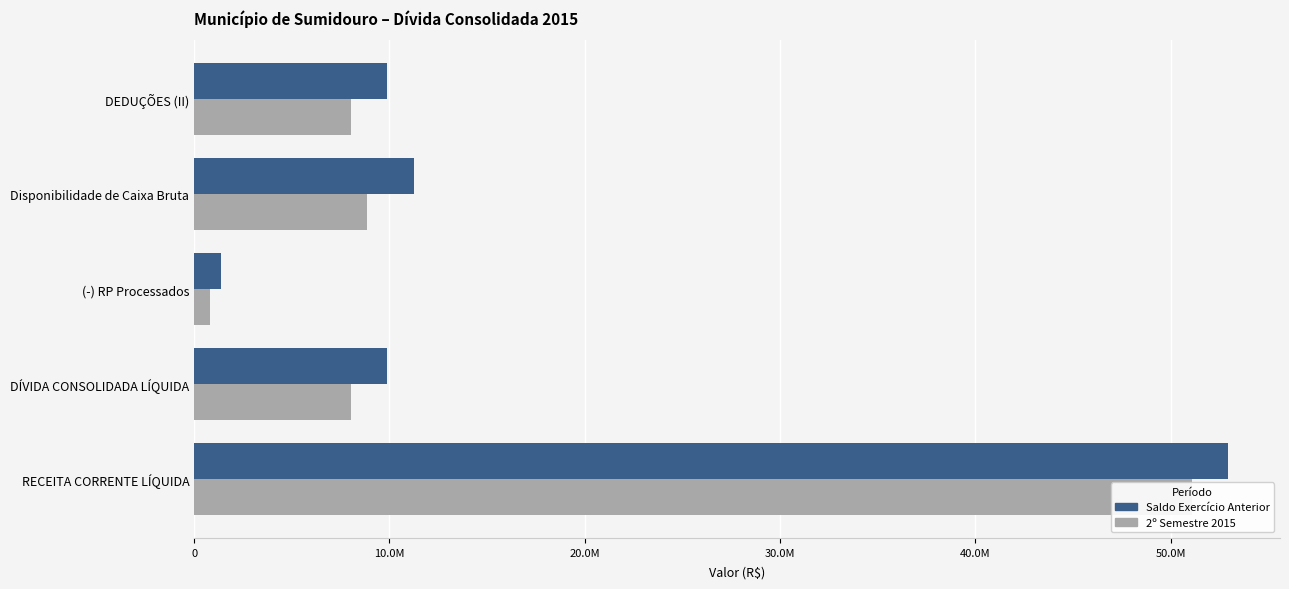

What are all the series names shown in the legend?

Saldo Exercício Anterior, 2º Semestre 2015